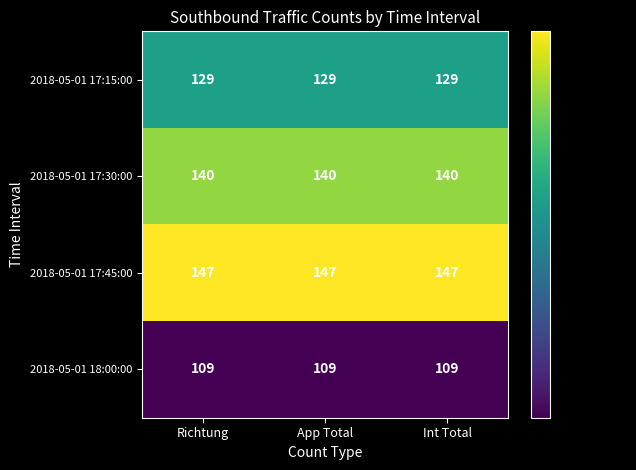

At how many categories does at least one series exceed 118?

3